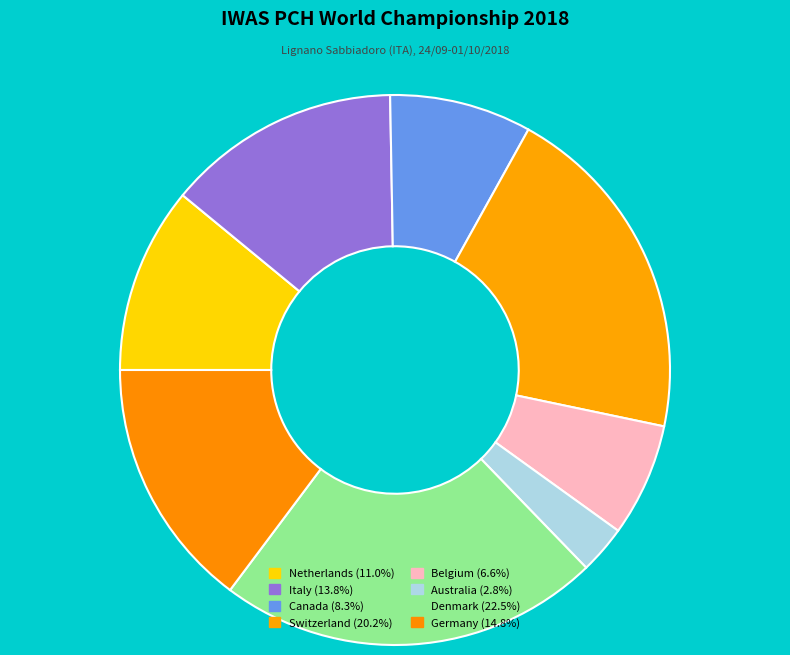

How much of the chart is everything except Italy?

86.2%